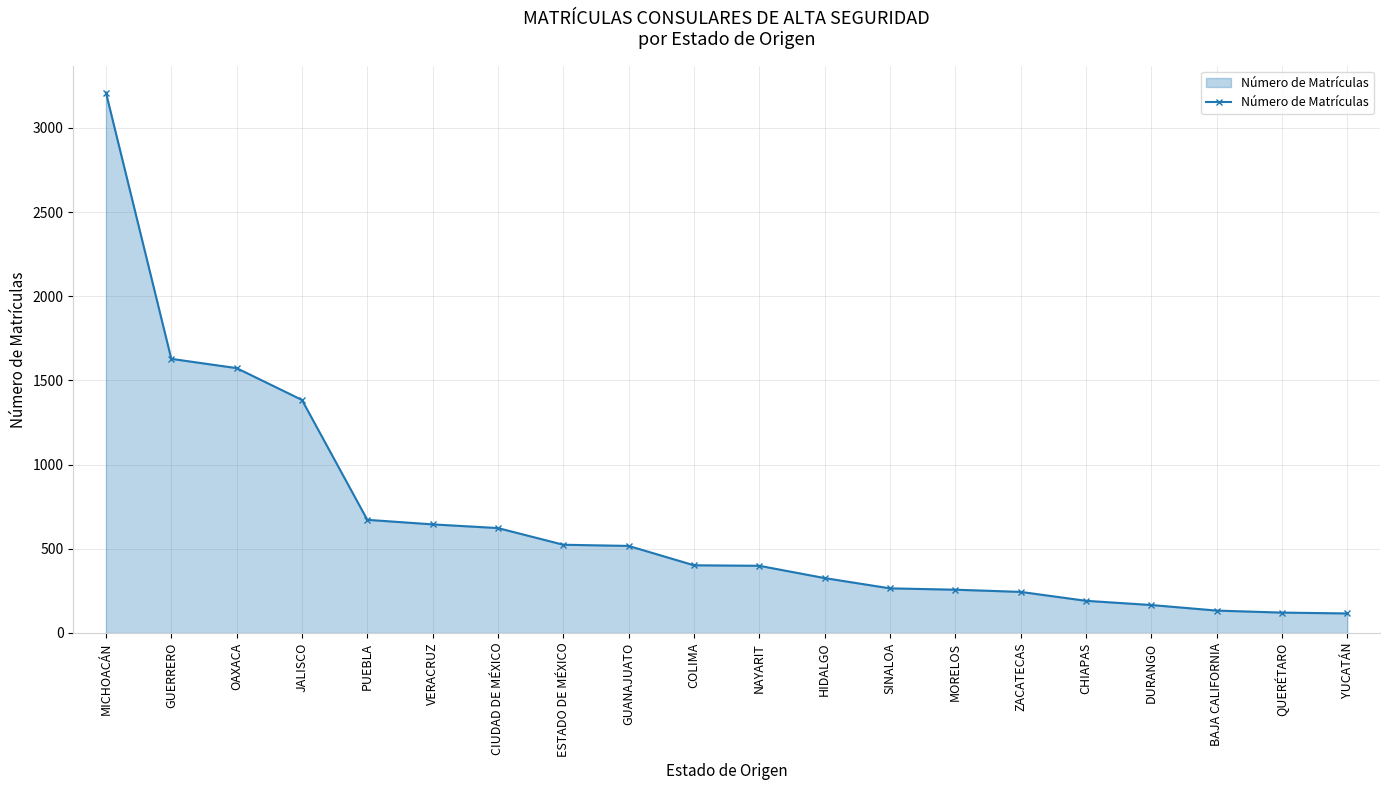

What is the difference between the maximum and second lowest values?

3088